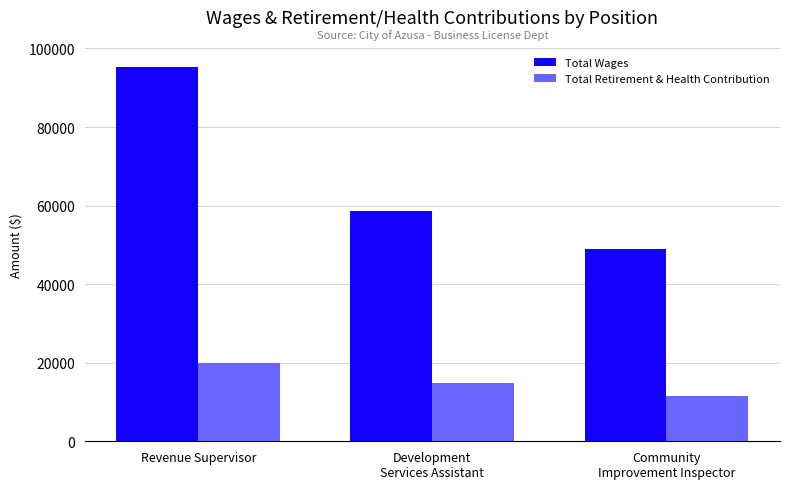

Rank the series by their maximum value, from lowest to highest.

Total Retirement & Health Contribution, Total Wages